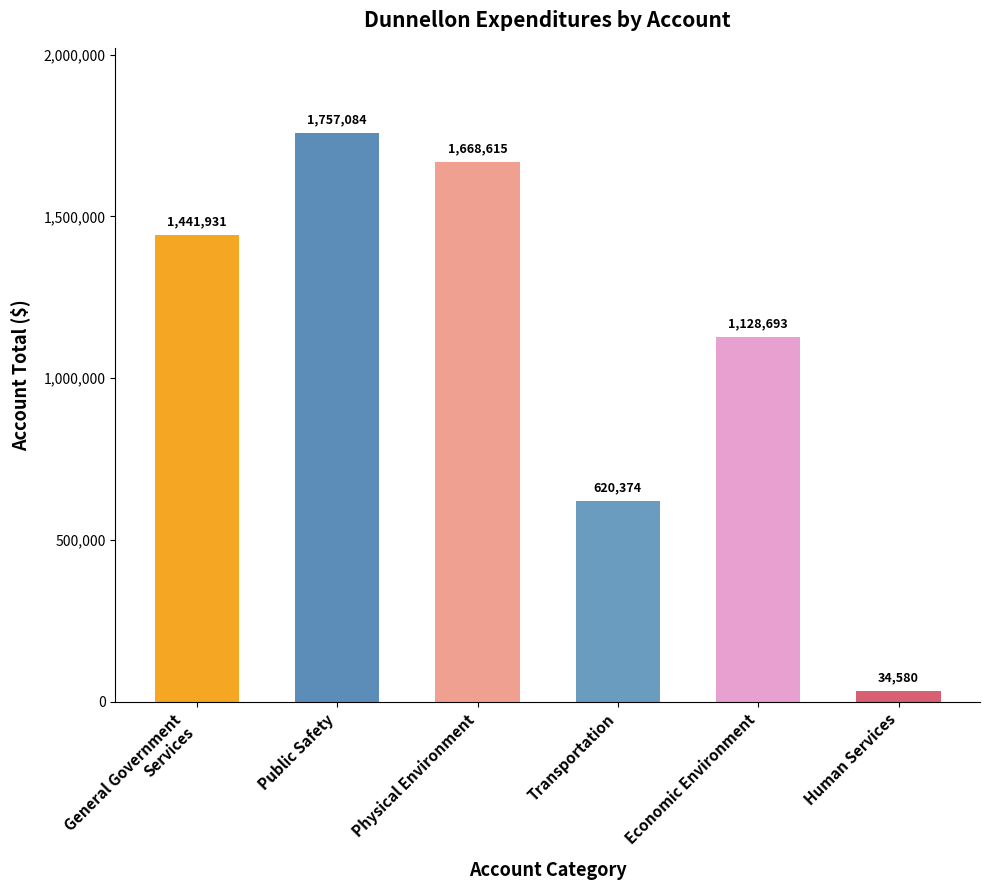

How many data points does each series have?

6